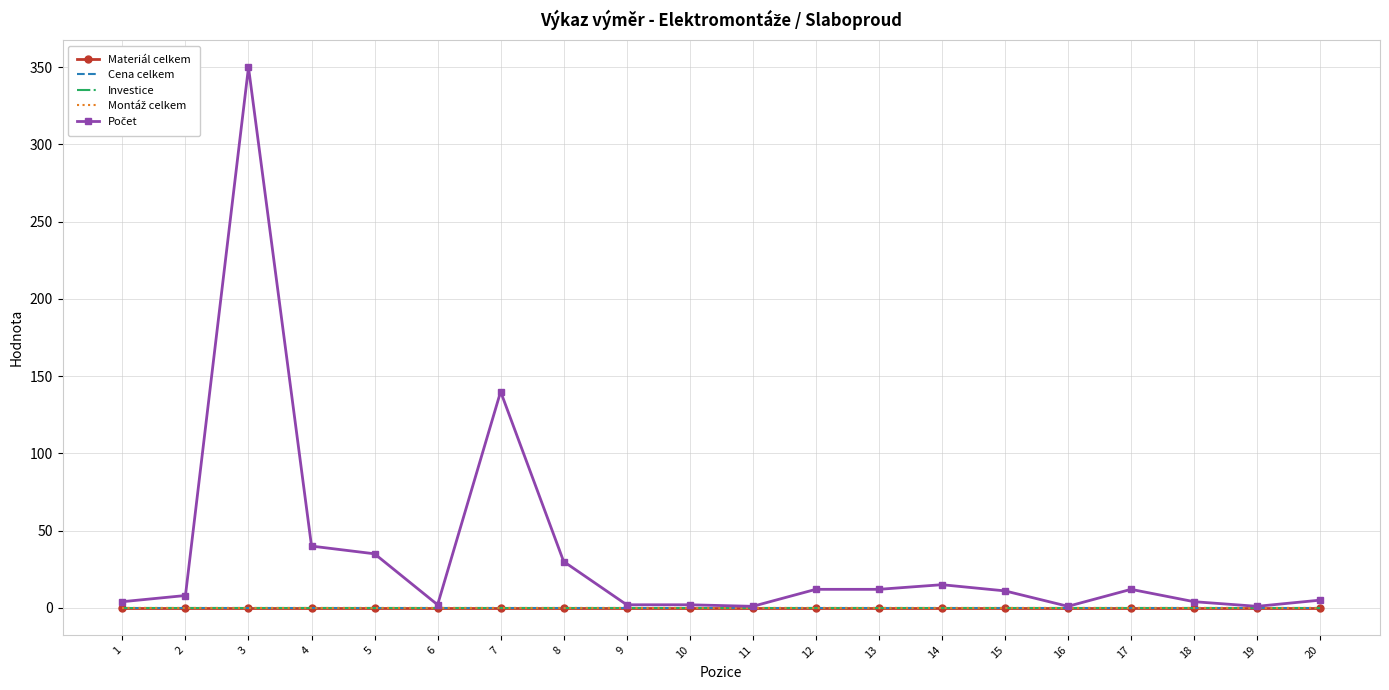

The Cena celkem series shows 0 at 2. True or false?

True